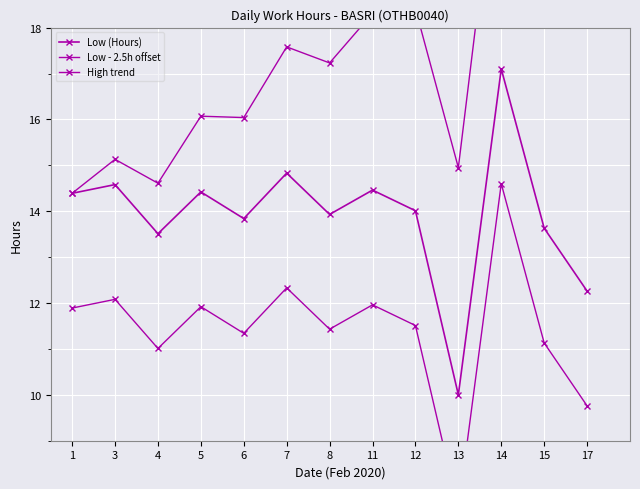

Reading right to left, extract all data points from this chart.

Low (Hours): 12.3	13.6	17.1	10.0	14.0	14.5	13.9	14.8	13.8	14.4	13.5	14.6	14.4
Low - 2.5h offset: 9.8	11.1	14.6	7.5	11.5	12.0	11.4	12.3	11.3	11.9	11.0	12.1	11.9
High trend: 18.9	19.7	22.6	14.9	18.4	18.3	17.2	17.6	16.0	16.1	14.6	15.1	14.4